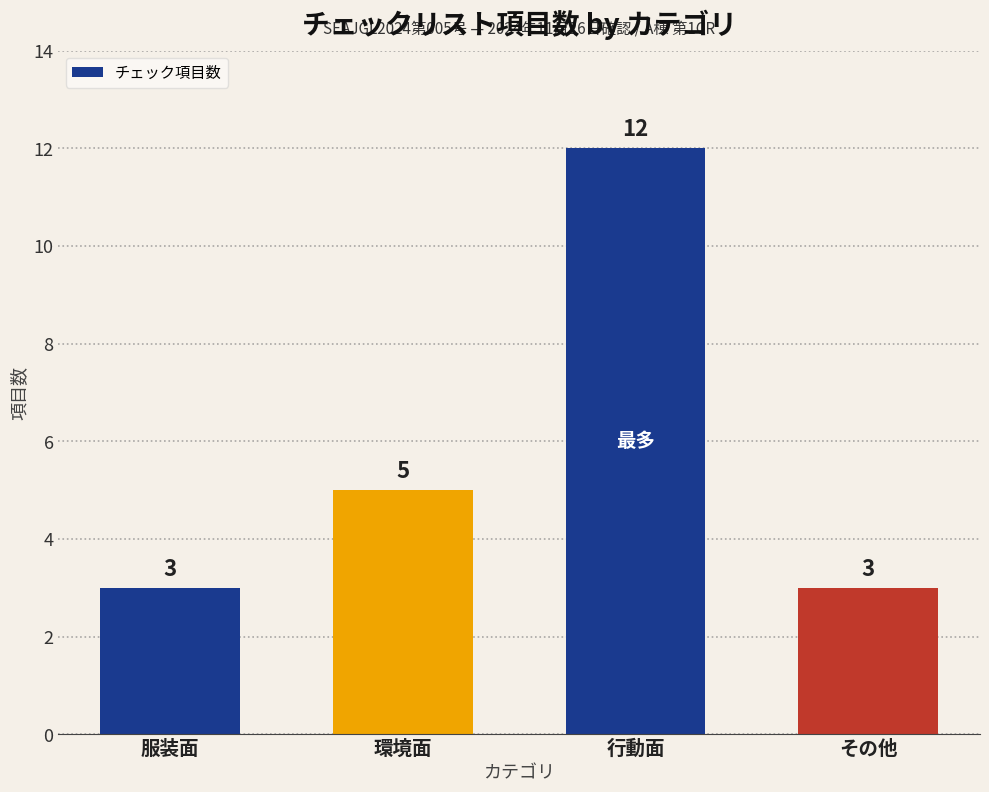

Between 服装面 and 環境面, which is larger?

環境面